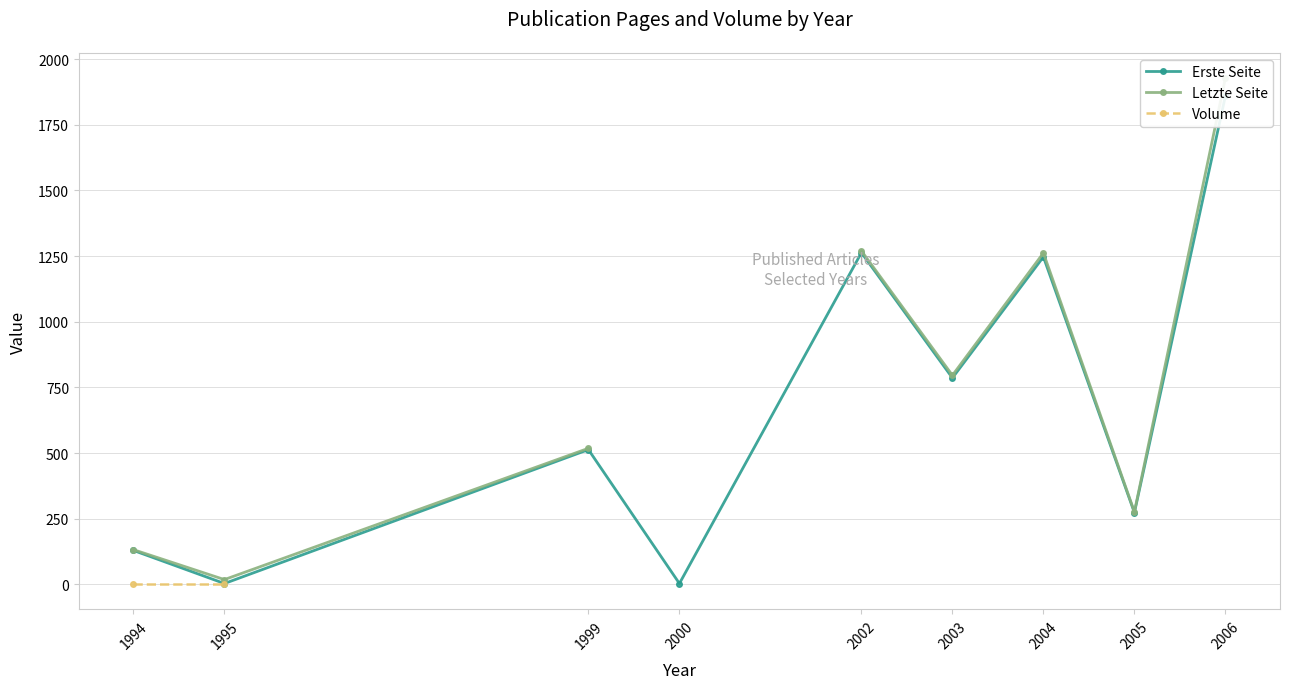

Which series has the largest range (max minus min)?

Letzte Seite